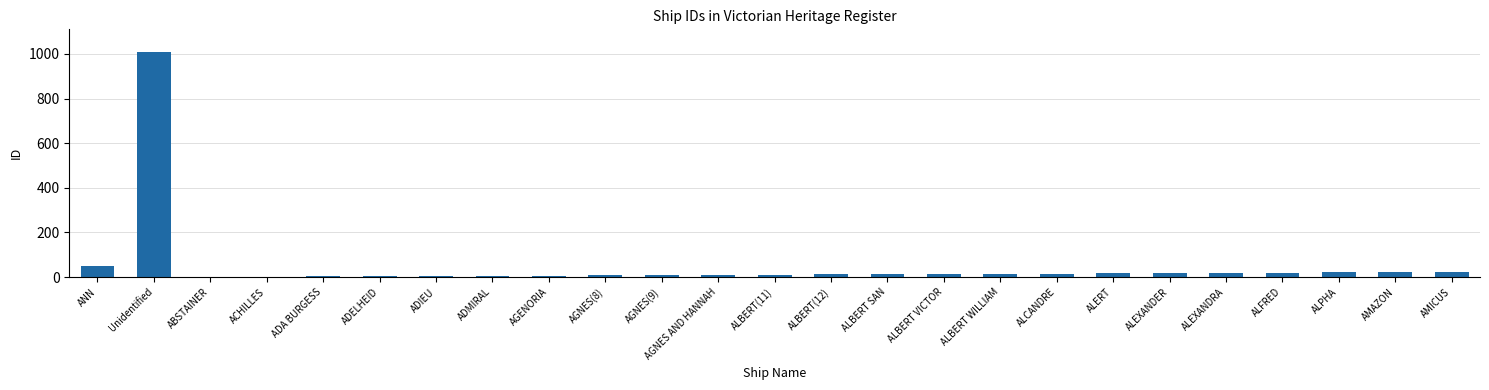

Is it true that the value at ADA BURGESS is 3?

True